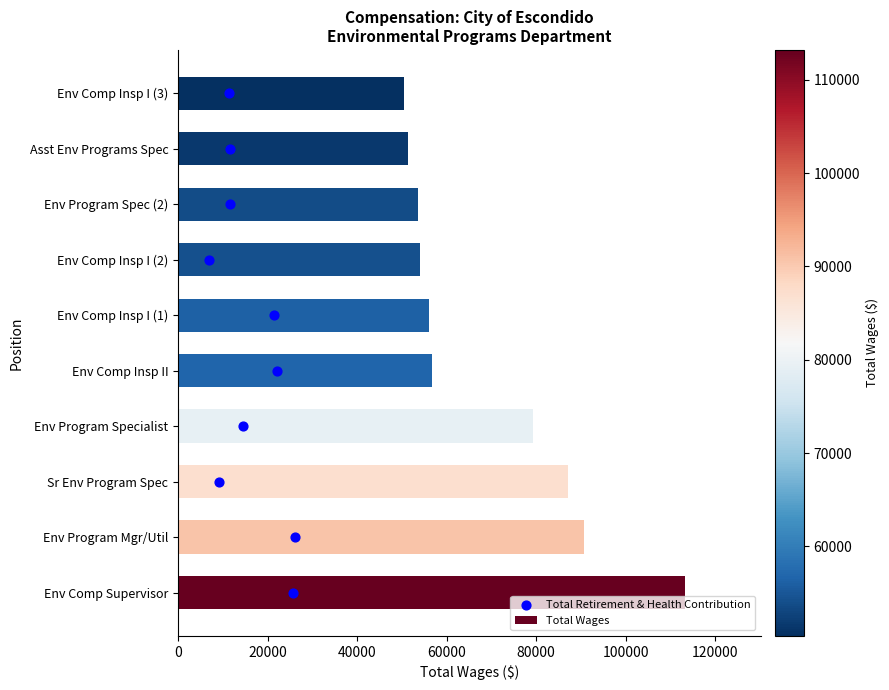

What are all the series names shown in the legend?

Total Wages, Total Retirement & Health Contribution